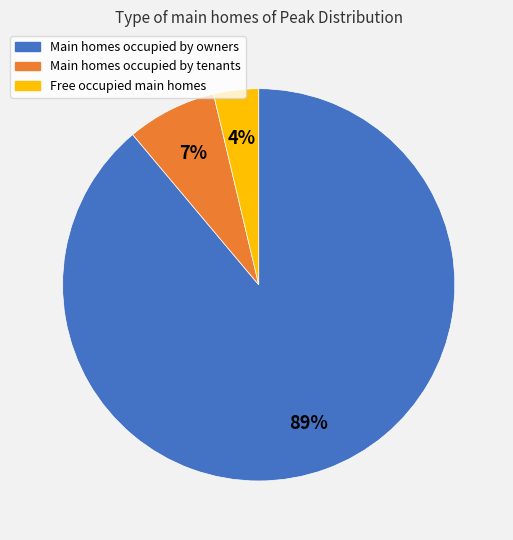

Which slice is the largest?

Main homes occupied by owners